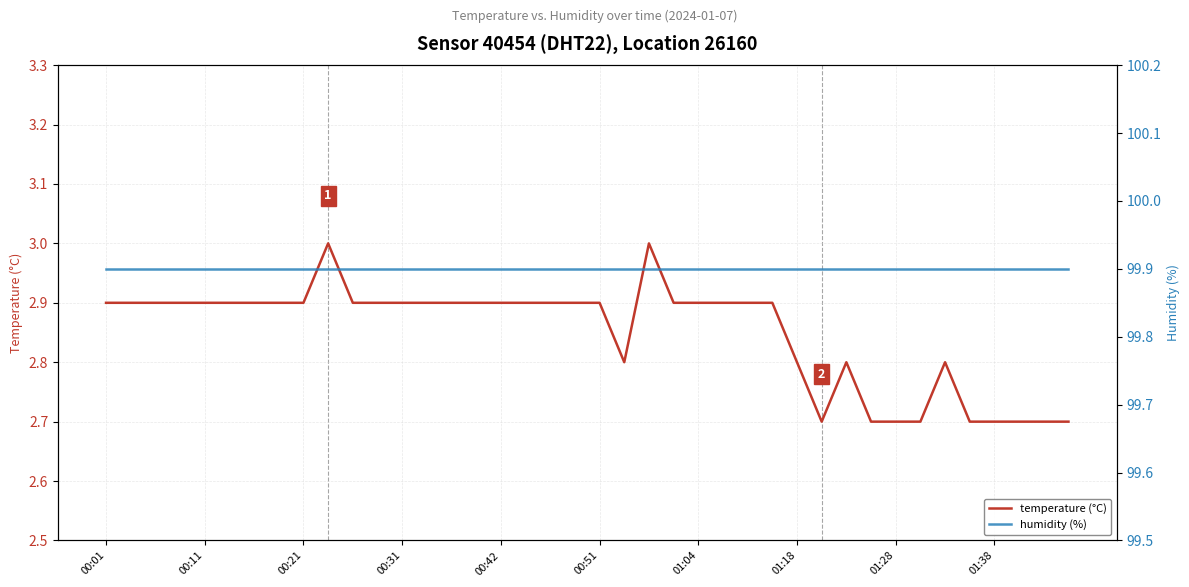

Where is humidity (%) nearest to the value 99?

00:01